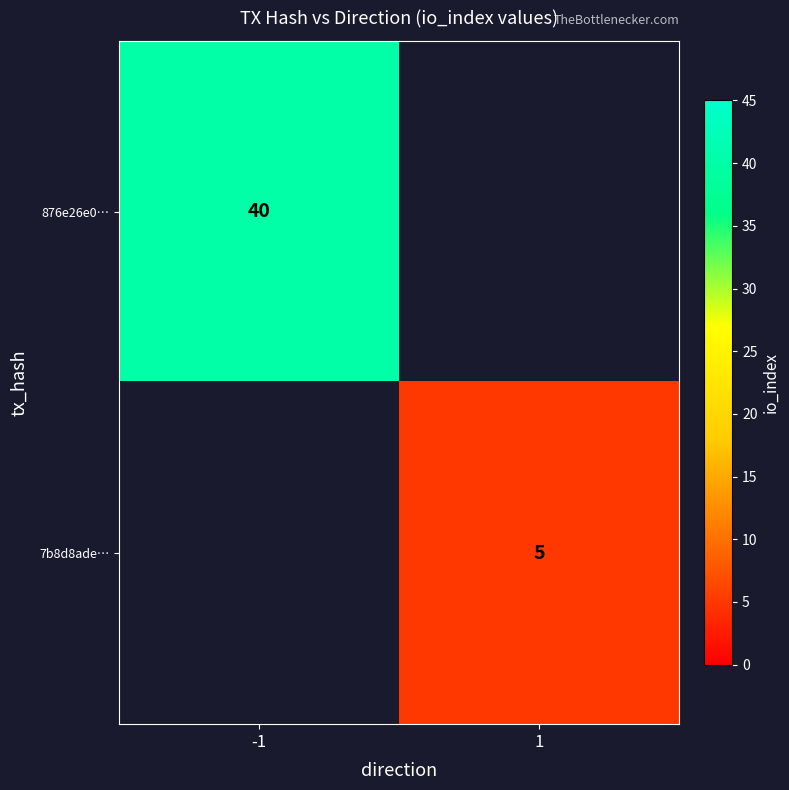

How many series are shown in this chart?

2